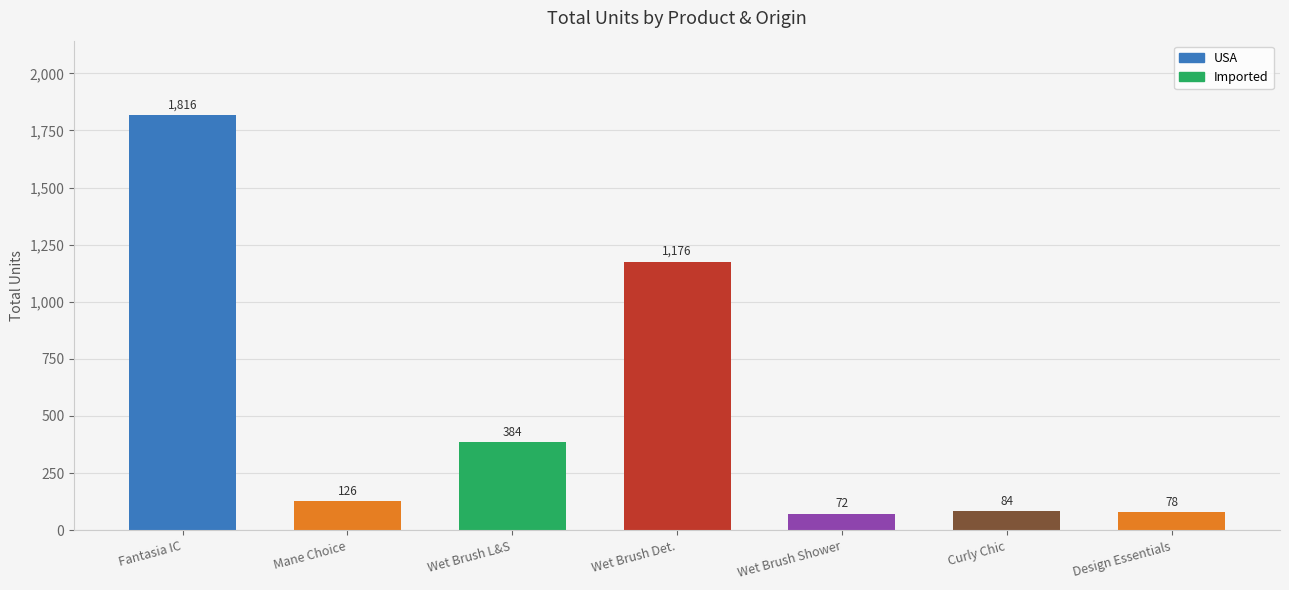

At which label does the data first exceed 126?

Fantasia IC